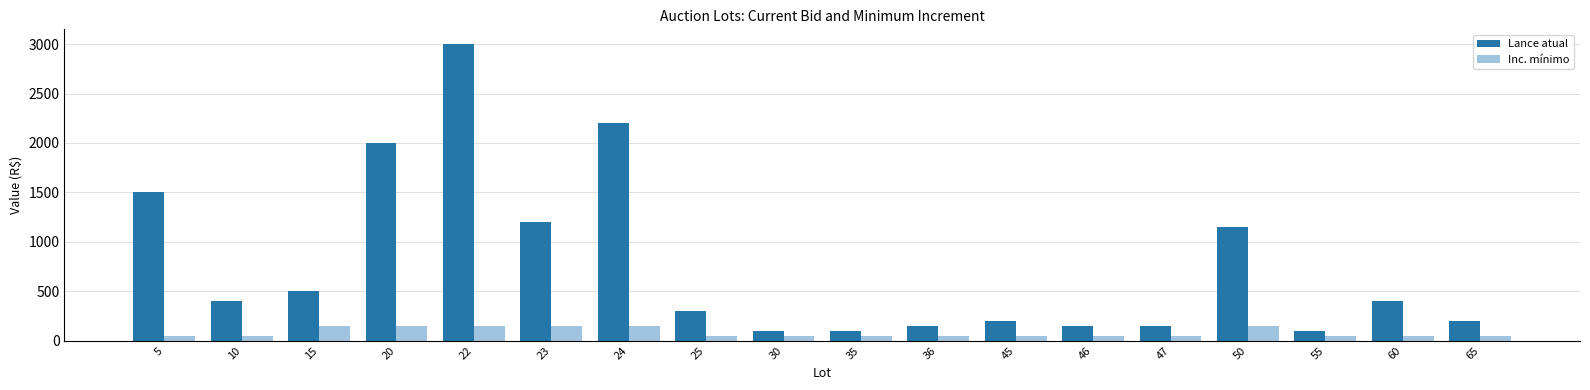

What are all the series names shown in the legend?

Lance atual, Inc. mínimo